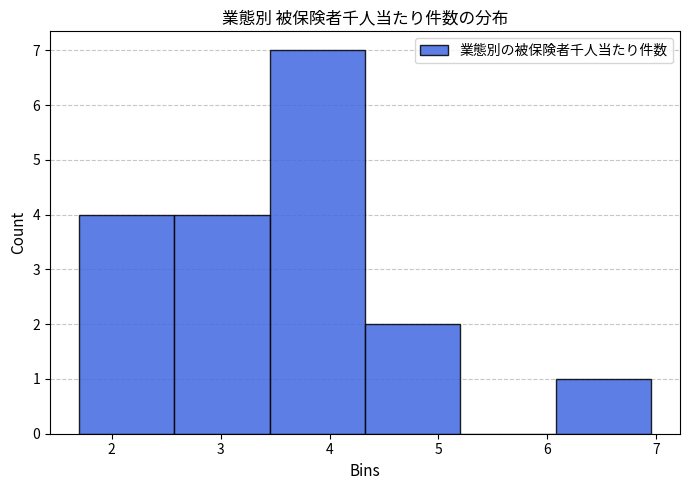

Over which range of the x-axis is the bar tallest?

3.4 to 4.3